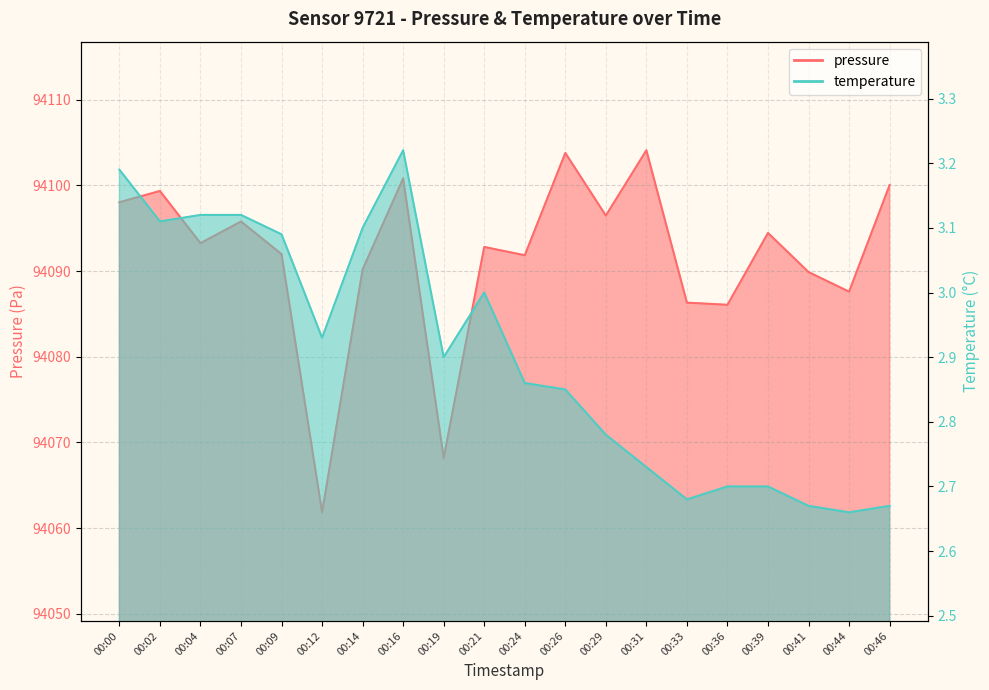

What is the average value of the temperature series?

2.9